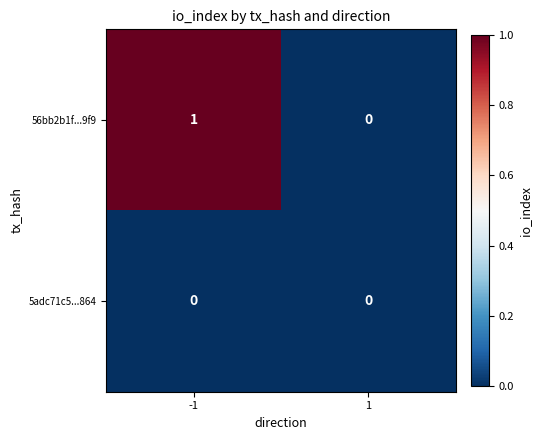

Reading left to right, what are all the values shown in this chart?

56bb2b1f...9f9: 1	0
5adc71c5...864: 0	0